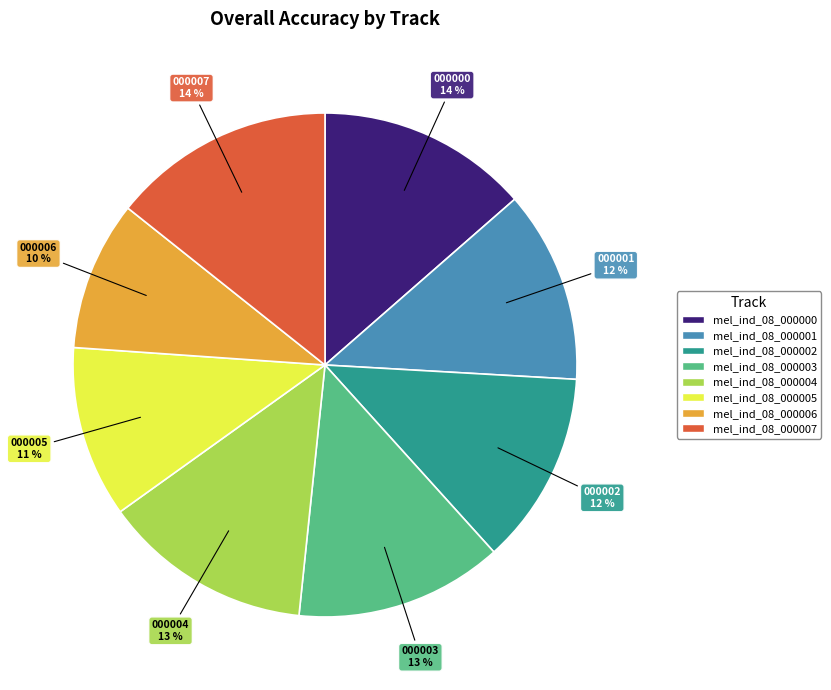

Combined, do mel_ind_08_000001 and mel_ind_08_000002 account for over 50%?

No